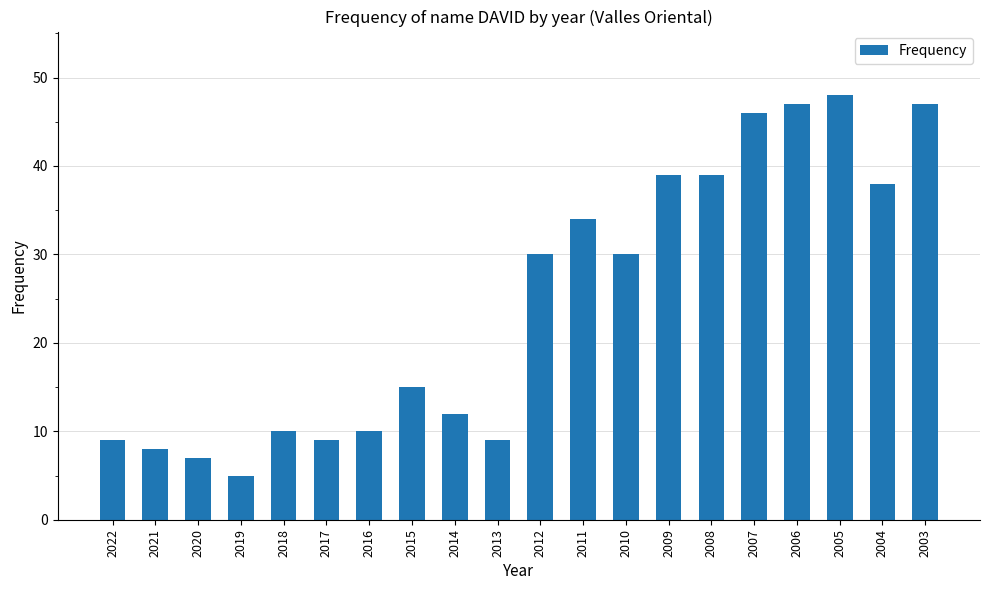

What is the difference between the values at 2007 and 2010?

16